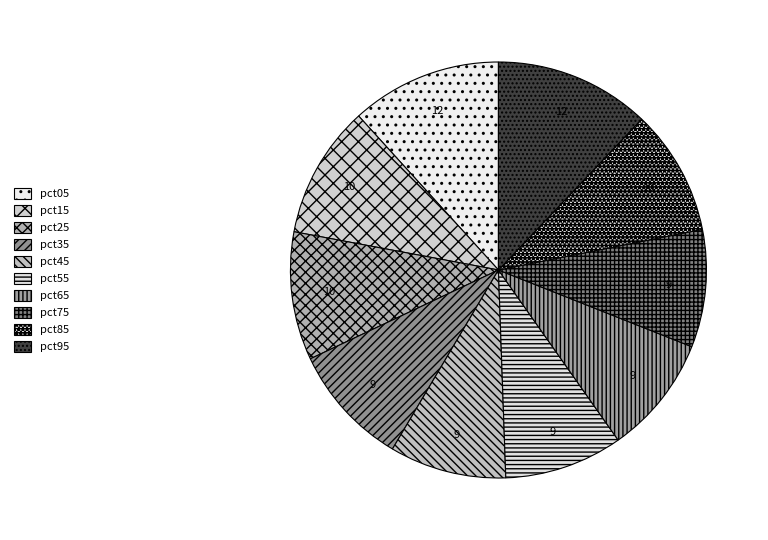

Is pct45 the majority of the pie?

No